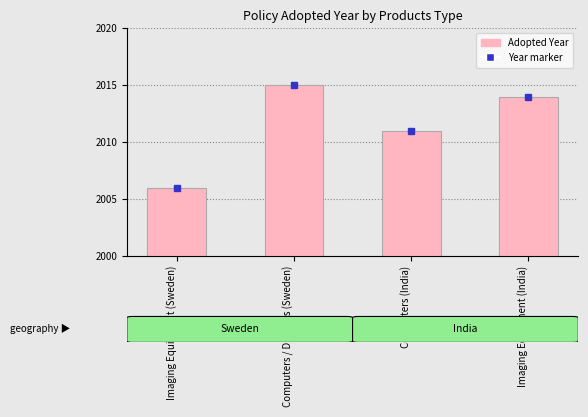

What is the average value?

2012